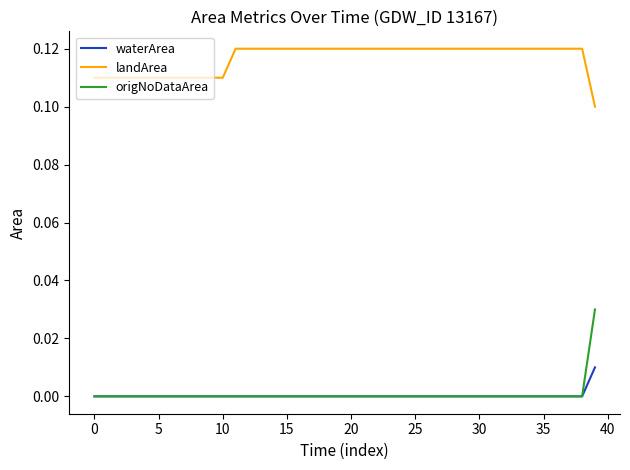

Which series has the largest range (max minus min)?

origNoDataArea